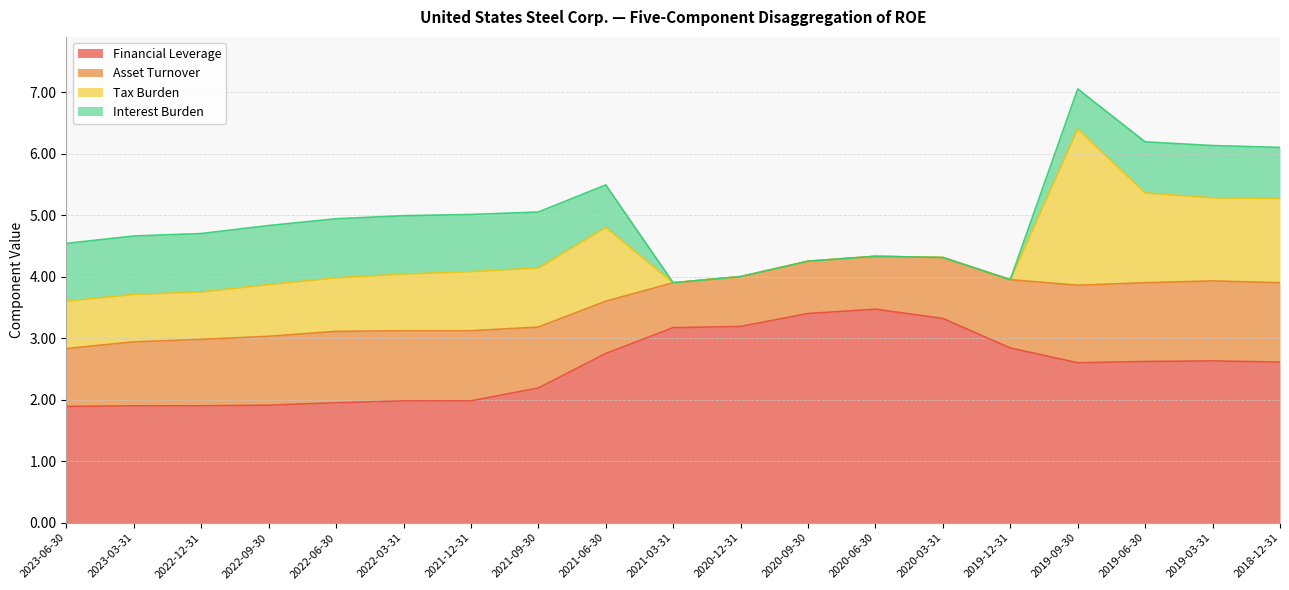

What is the difference between the Financial Leverage values at 2023-06-30 and 2021-09-30?

0.3